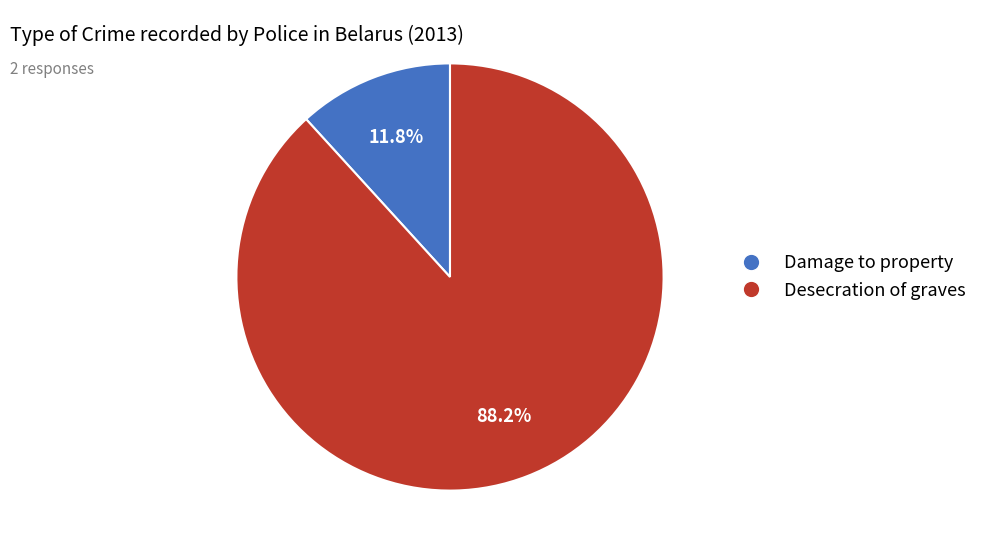

To the nearest percent, what is the difference between the Desecration of graves and Damage to property slice percentages?

76%